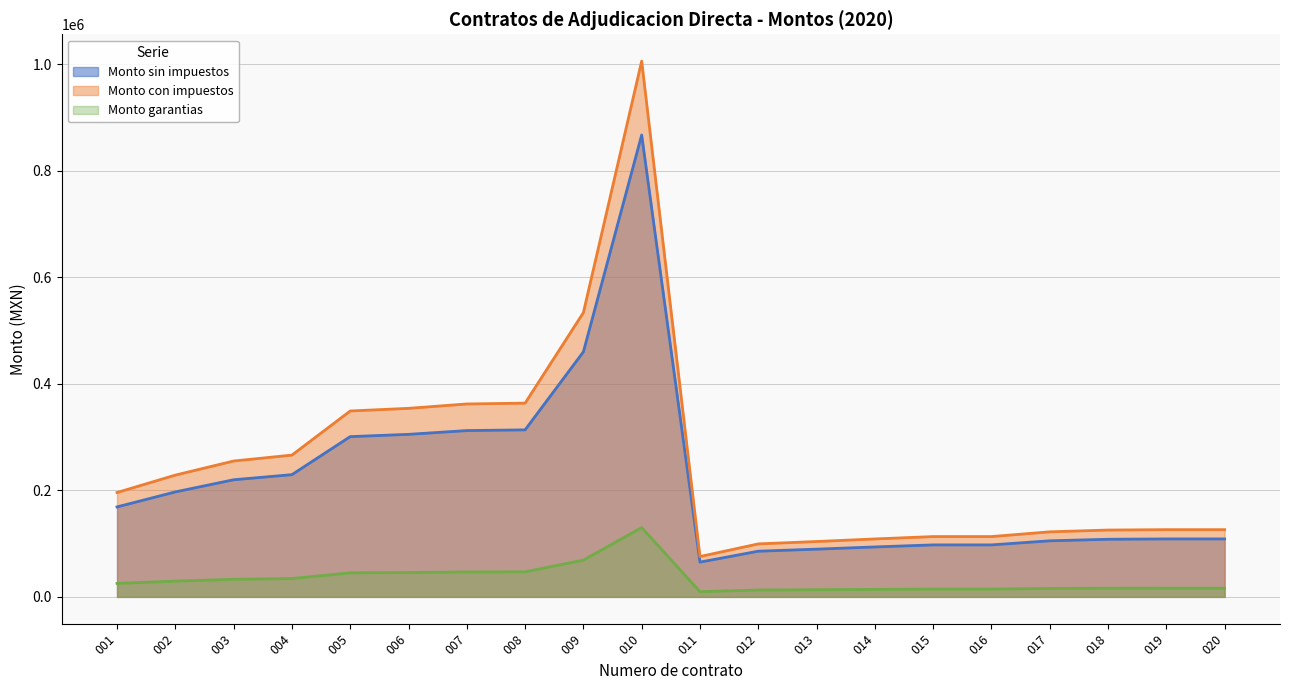

Where is the first local maximum for Monto sin impuestos?

010